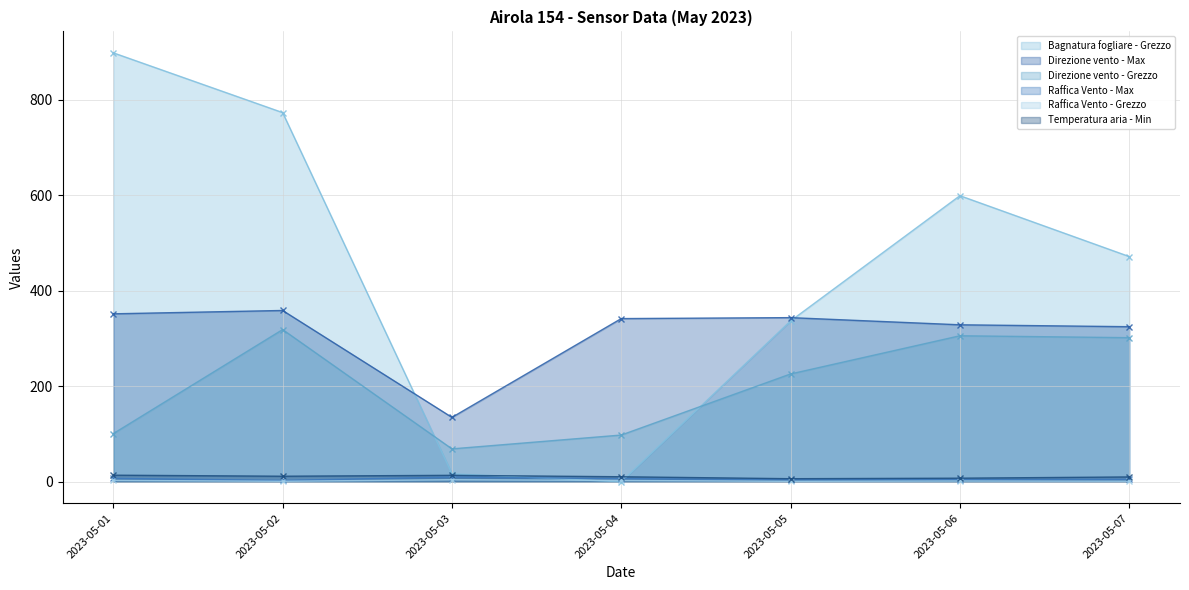

At which label does Direzione vento - Max first exceed 342?

2023-05-01